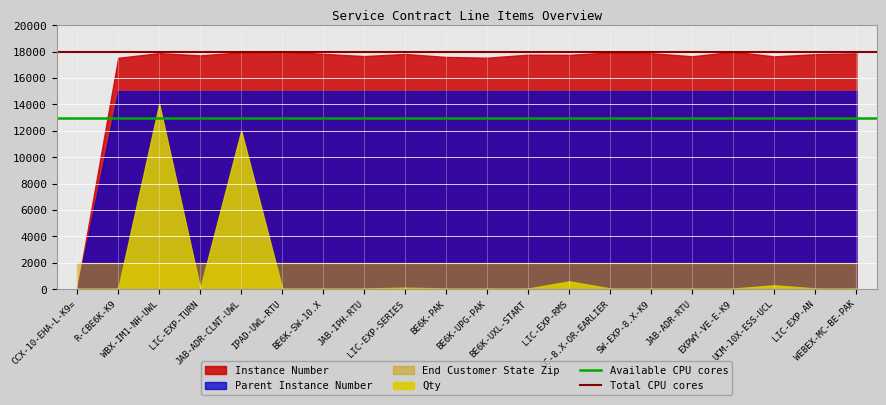

What position from the left is CCX-10-EHA-L-K9=?

1